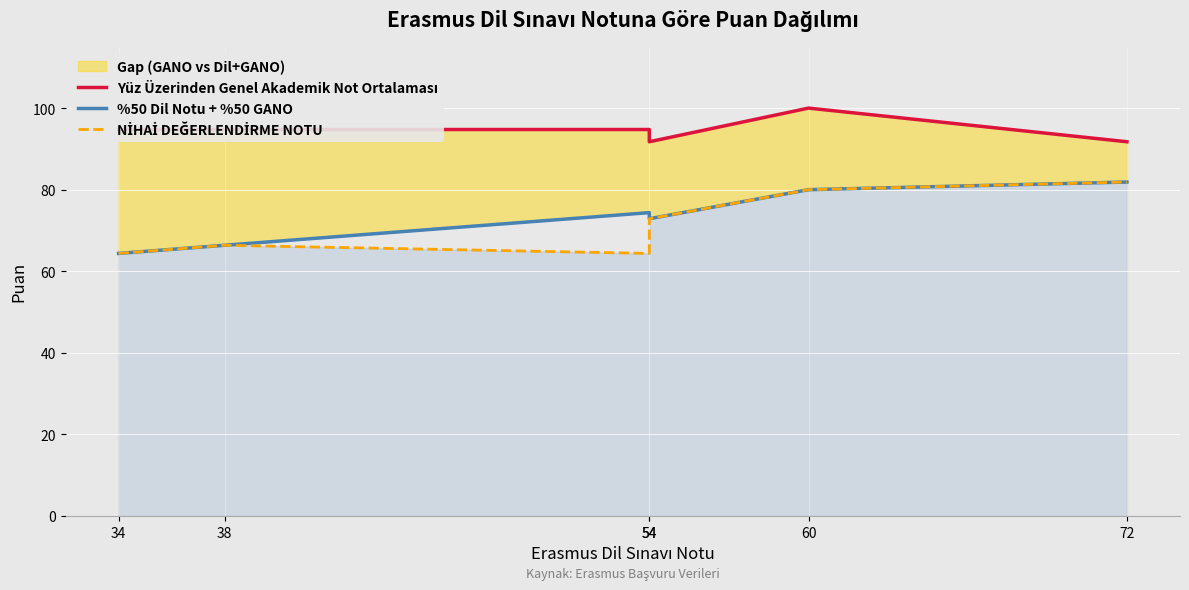

Rank the series at 38 from highest to lowest value.

Yüz Üzerinden Genel Akademik Not Ortalaması, %50 Dil Notu + %50 GANO, NİHAİ DEĞERLENDİRME NOTU